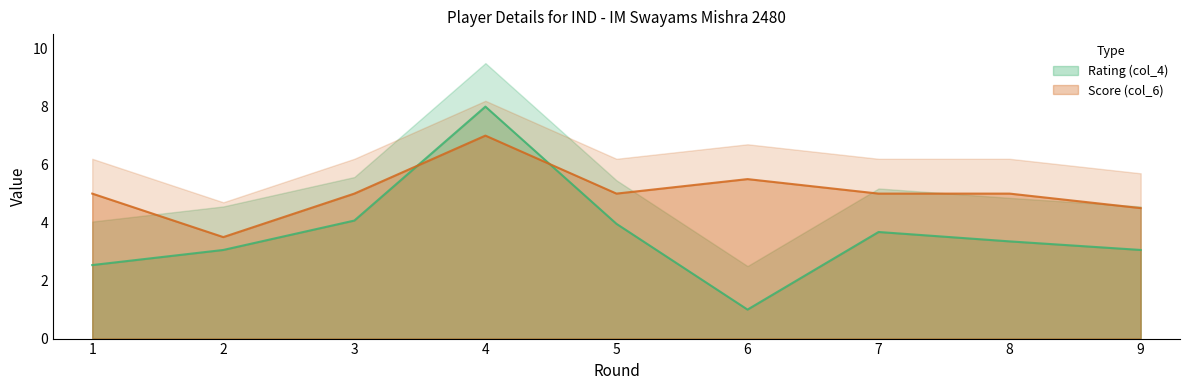

True or false: Score (col_6) has a value of 4.5 at 9.

True